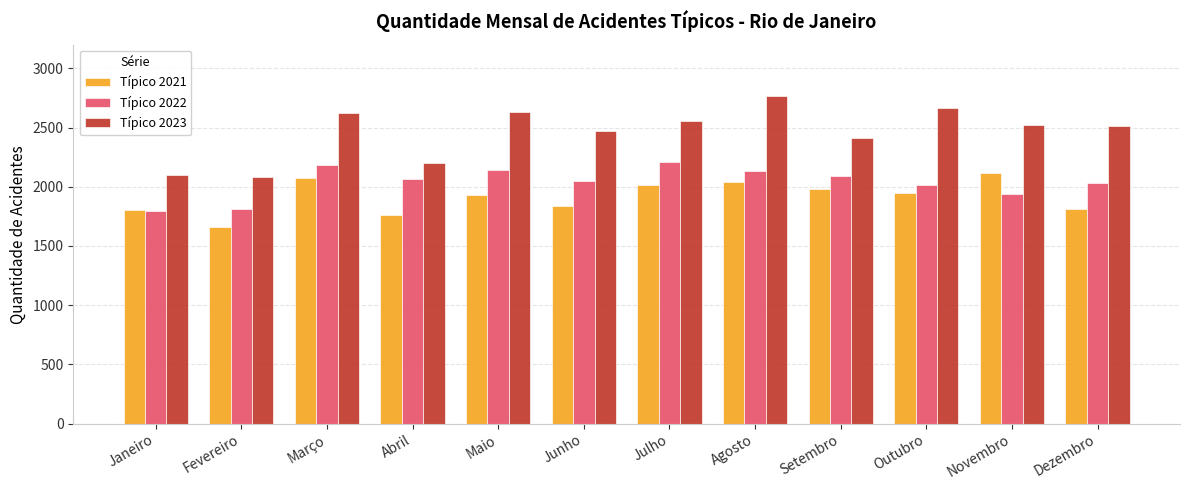

What is the sum of all Típico 2022 values?

24455